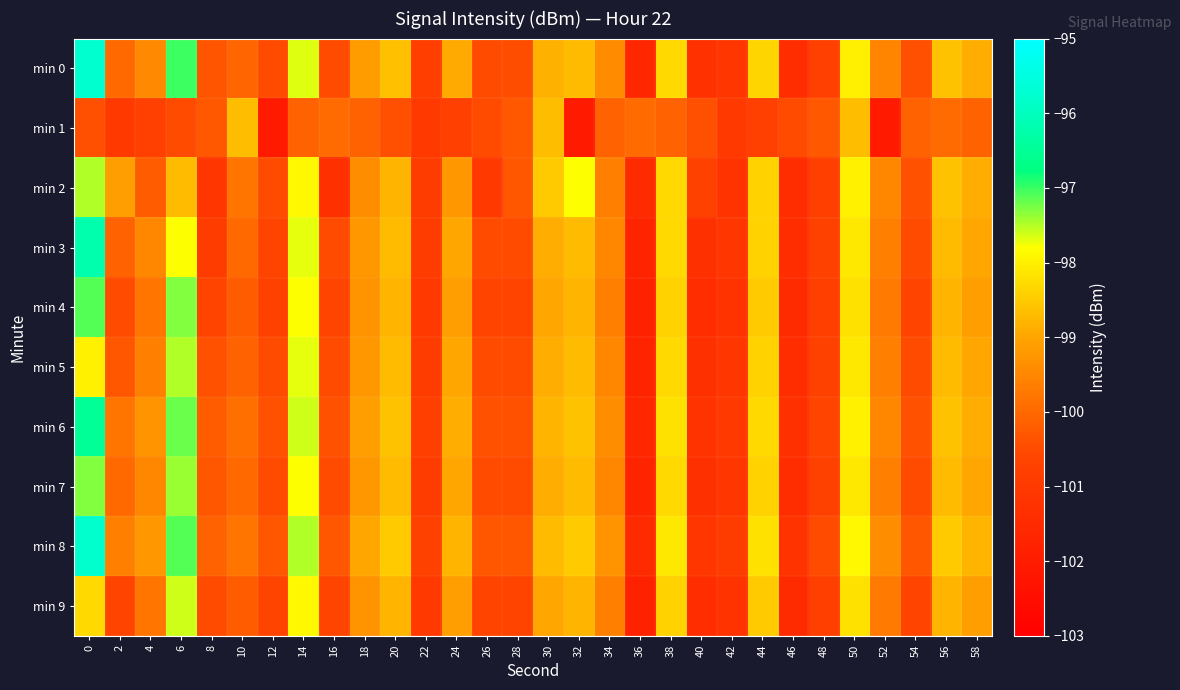

Which category has the lowest value across all series?

12